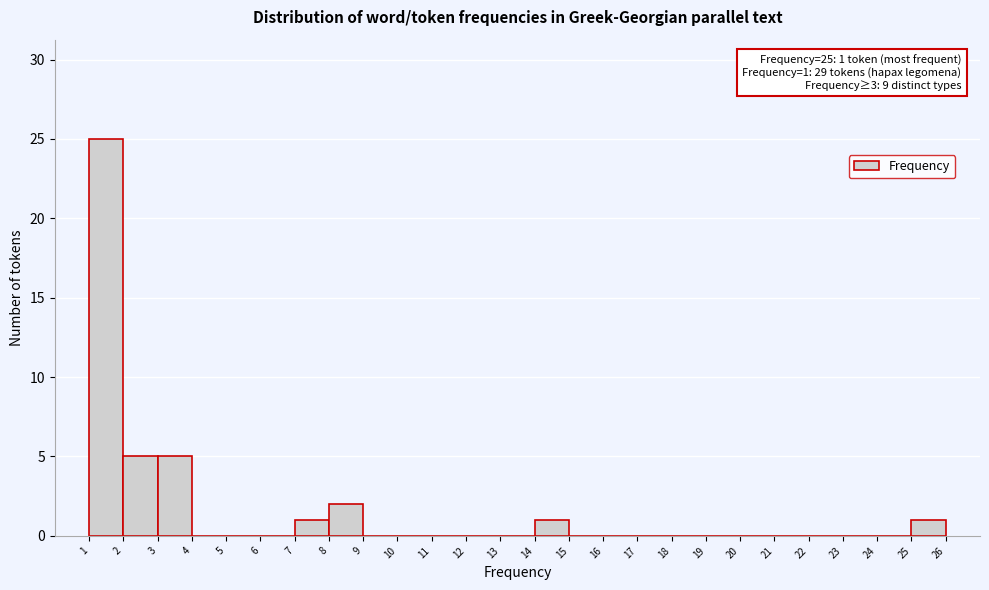

Over which range of the x-axis is the bar tallest?

1 to 2